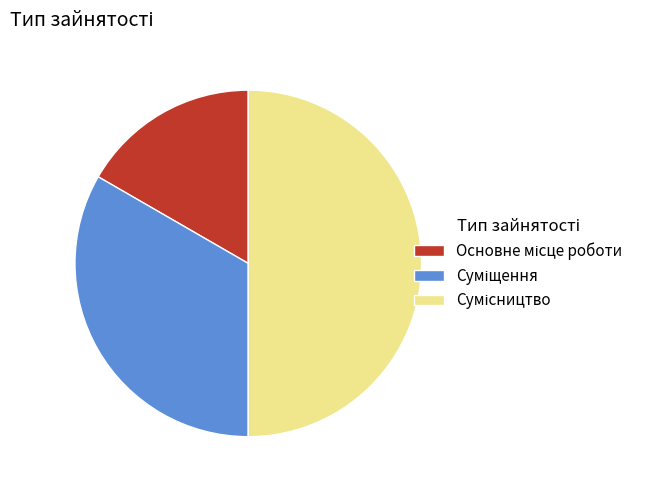

What is the ratio of the value at Суміщення to the value at Сумісництво?

0.7